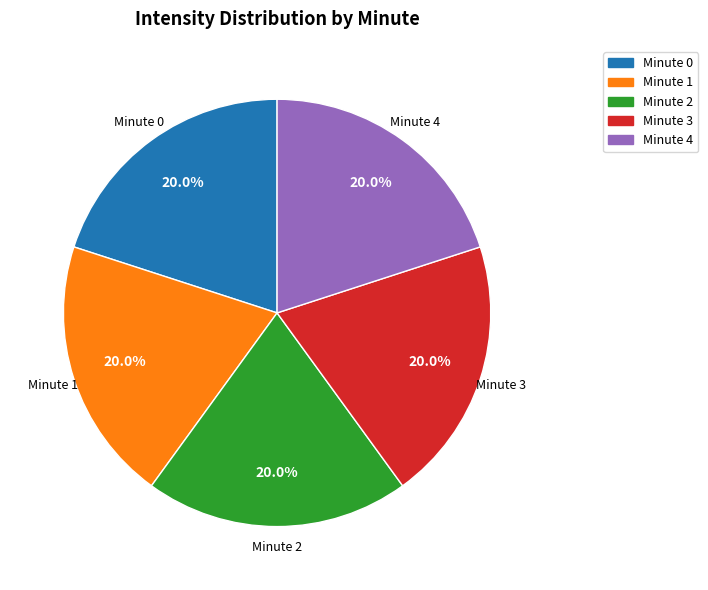

Is Minute 3 the majority of the pie?

No